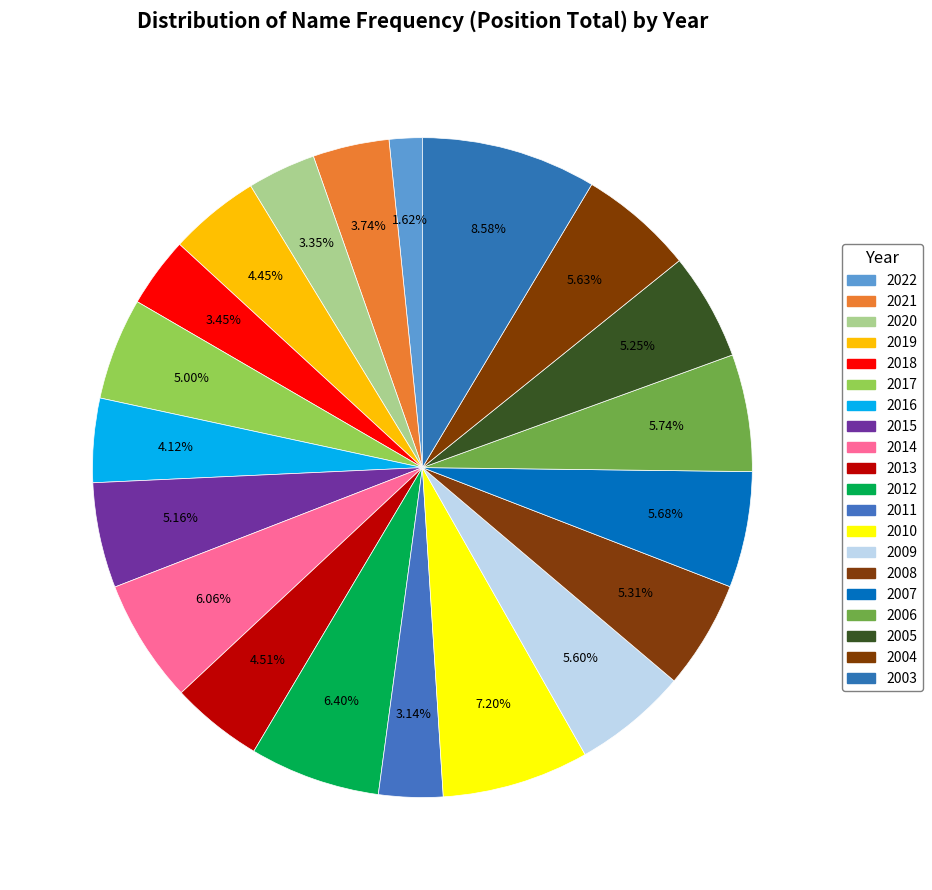

How many slices are in this pie chart?

20